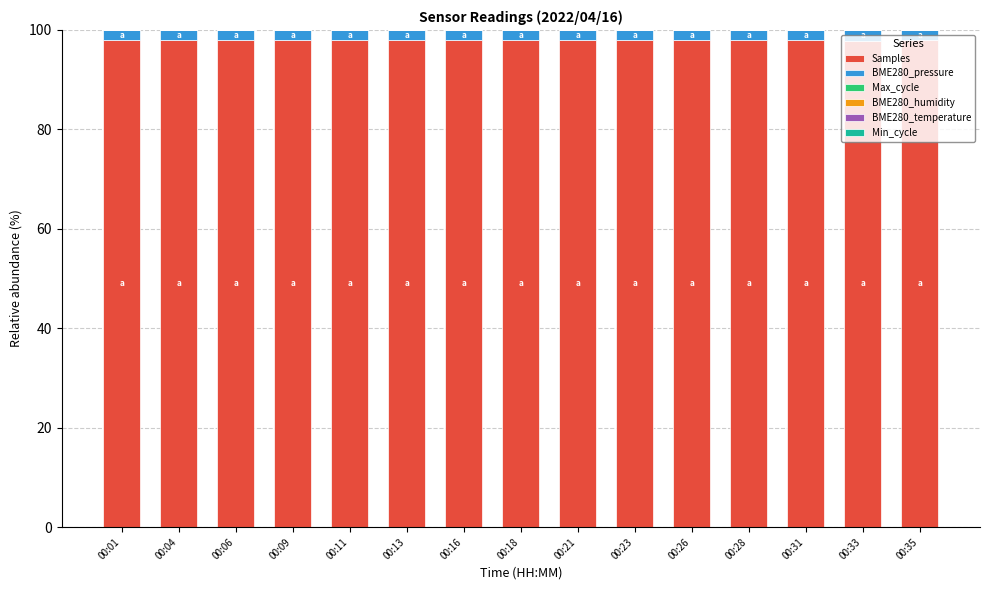

Are the bars horizontal?

No